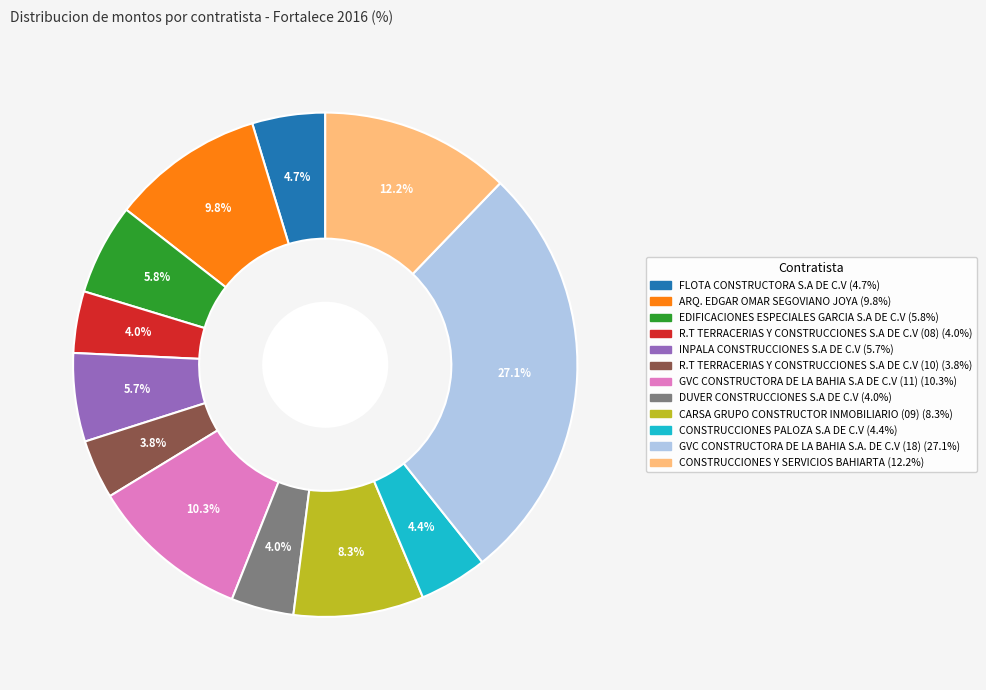

To the nearest percent, what percentage of the pie is FLOTA CONSTRUCTORA S.A DE C.V?

5%